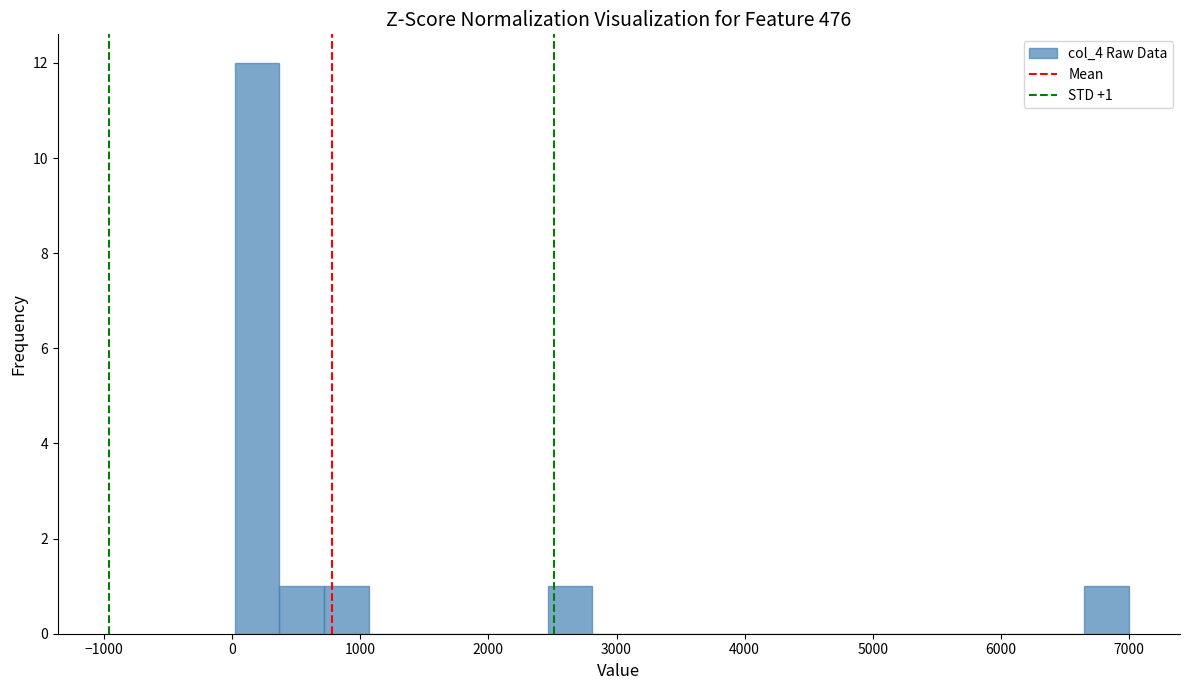

Around what value on the x-axis is the tallest bar? Give the approximate position of its centre, as read against the axis.

200